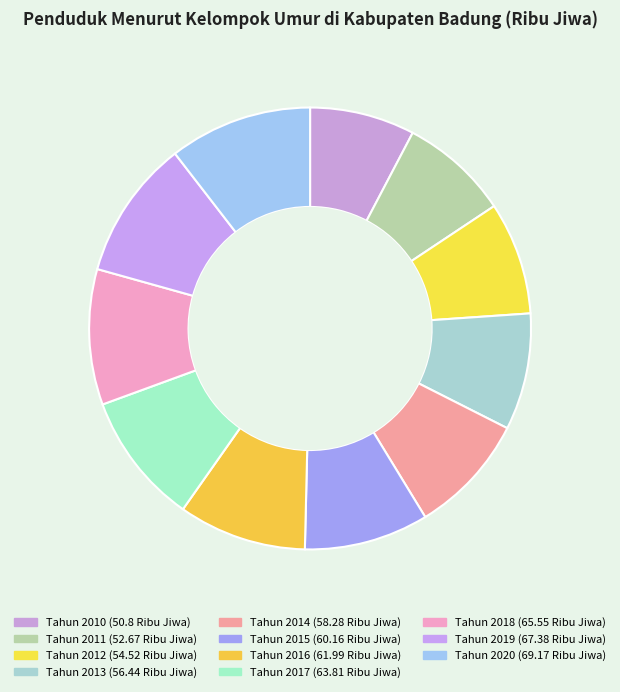

How many slices are in this pie chart?

11